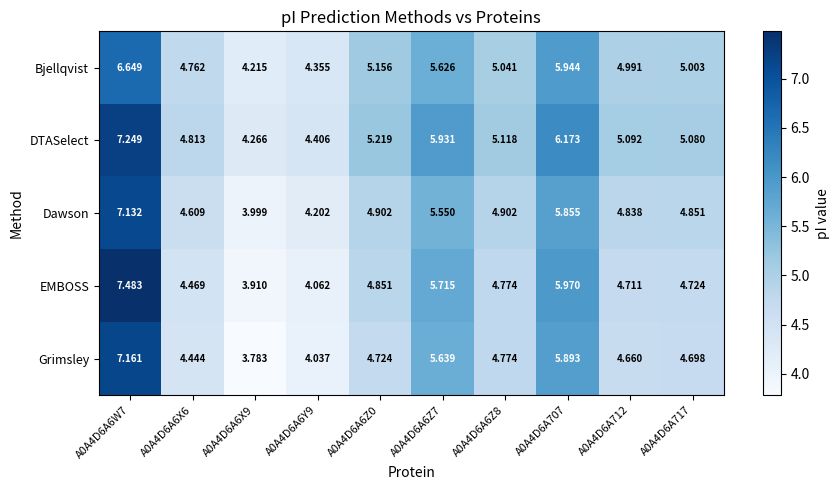

Rank the series by their maximum value, from highest to lowest.

EMBOSS, DTASelect, Grimsley, Dawson, Bjellqvist